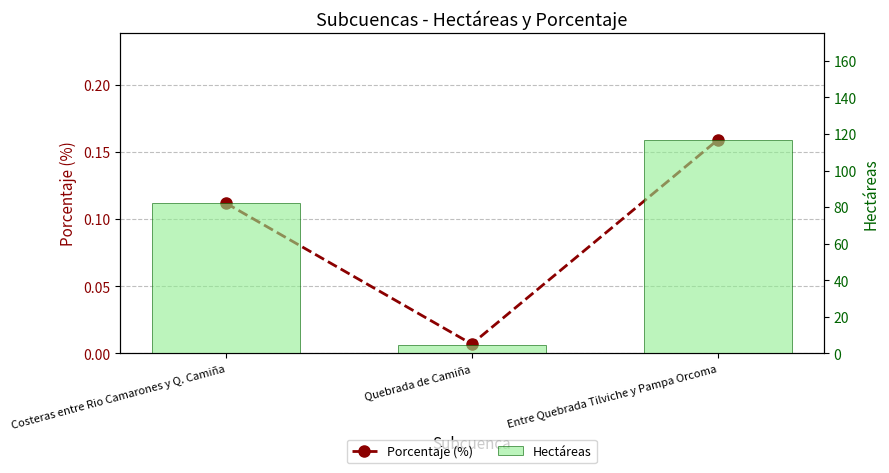

What is the label of the 1st bar from the right?

Entre Quebrada Tilviche y Pampa Orcoma